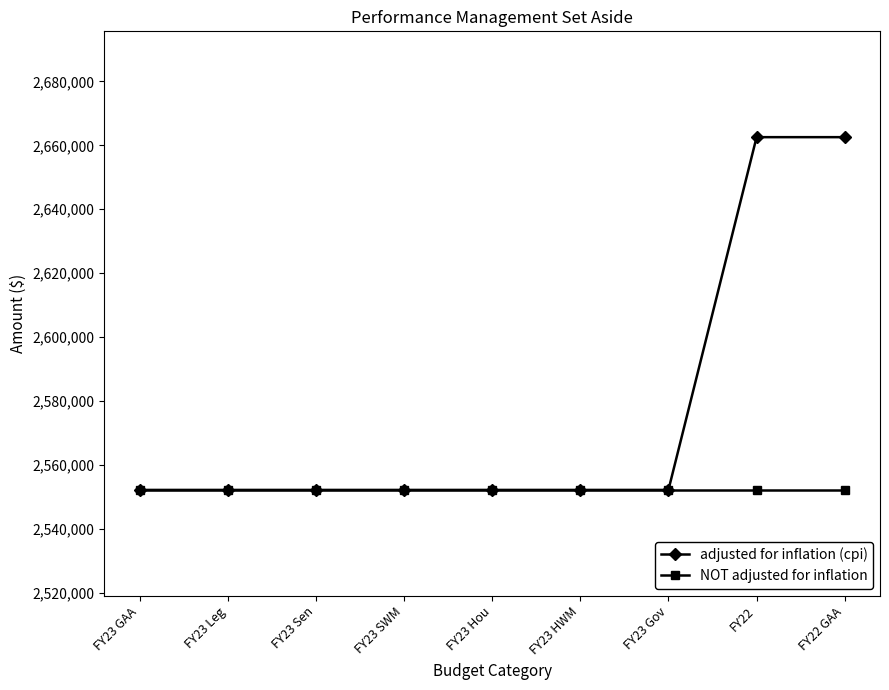

What is the smallest value displayed?

2552157